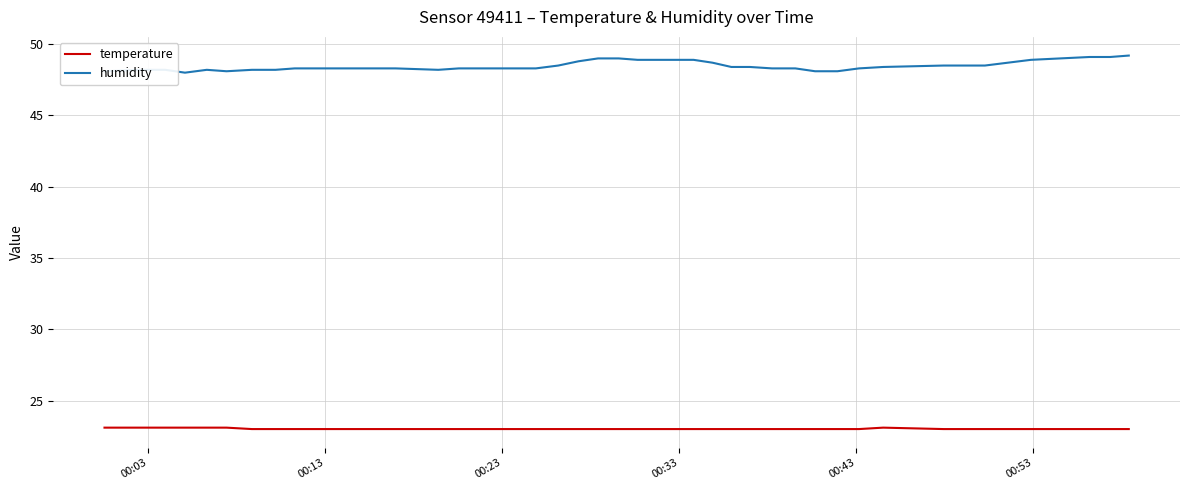

What is the minimum value shown in the chart?

23.0